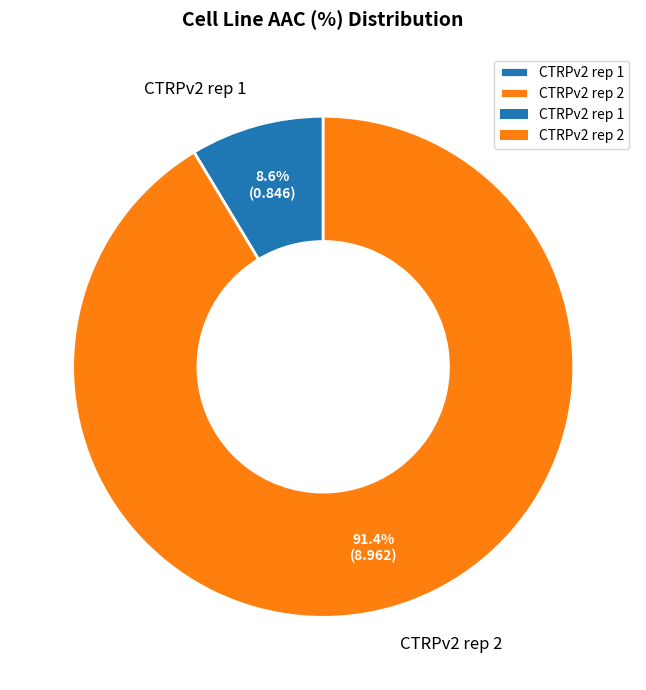

How much of the chart is everything except CTRPv2 rep 2?

8.6%